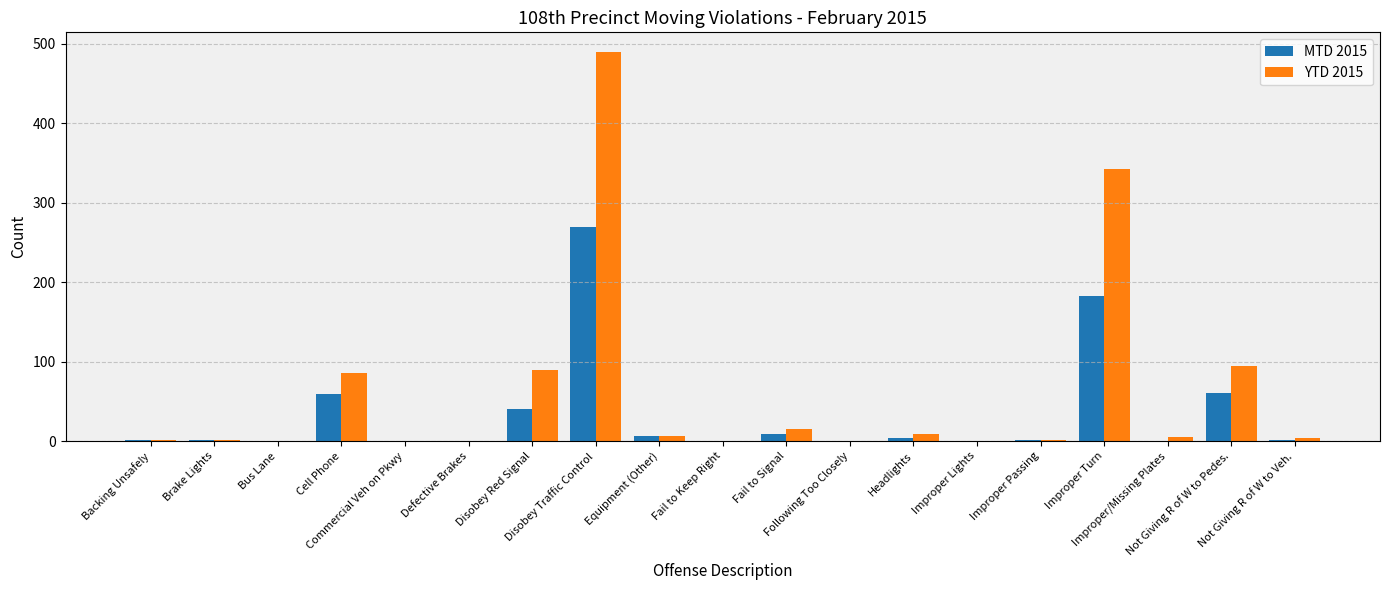

Which series has the widest spread of values?

YTD 2015